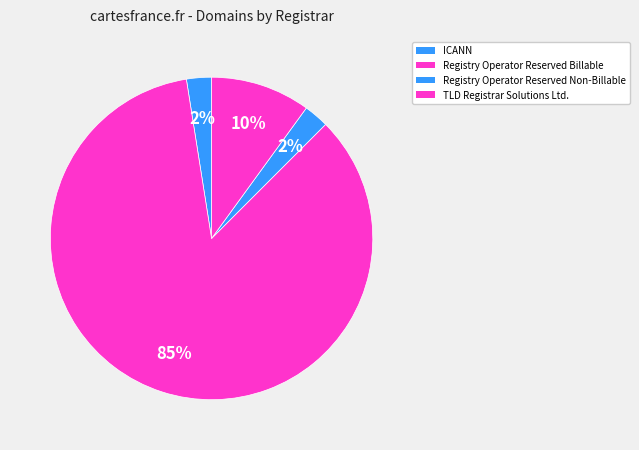

To the nearest percent, what is the combined percentage of TLD Registrar Solutions Ltd. and ICANN?

12%